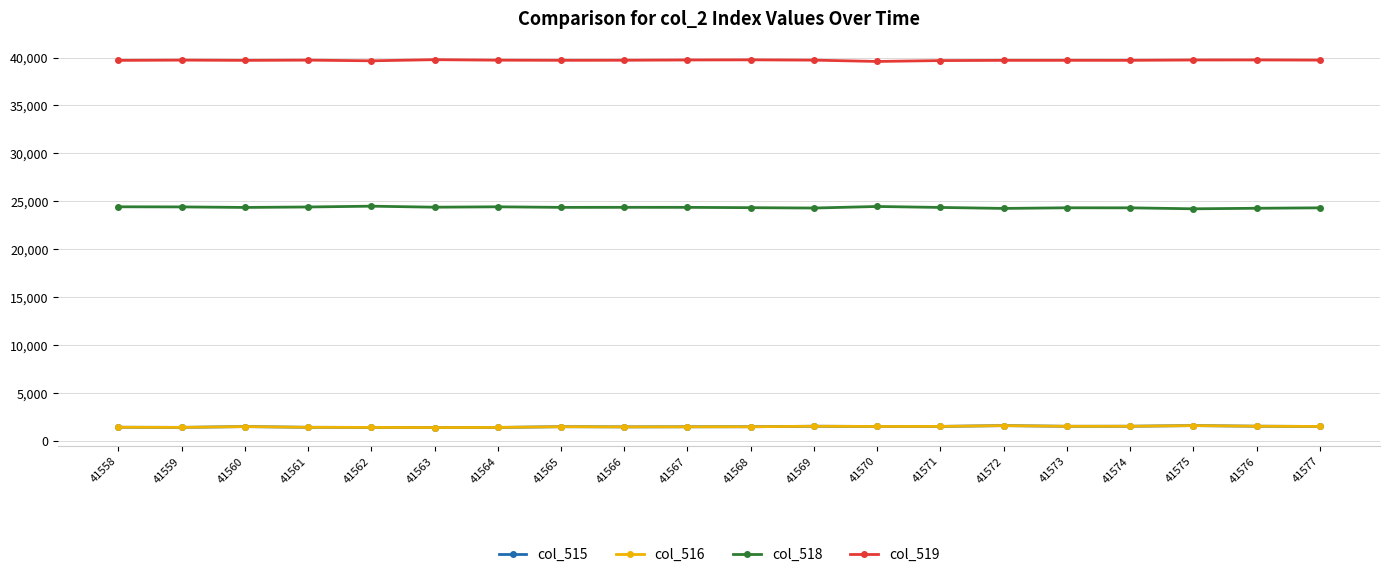

What is the spread (max minus min) of values at 41571?

38187